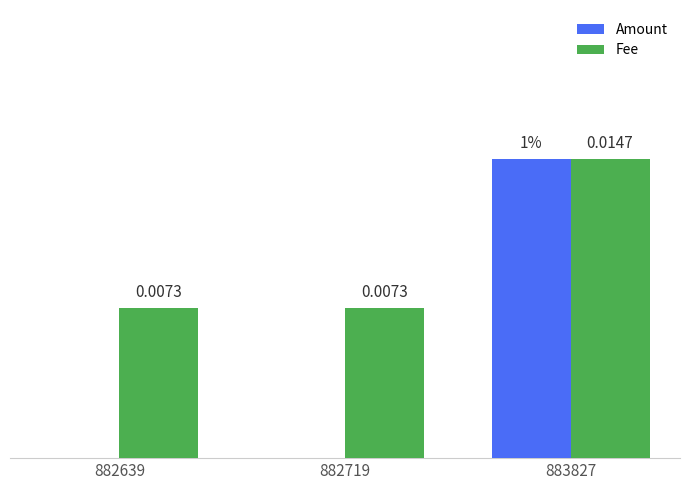

Which series has the largest total across all categories?

Fee